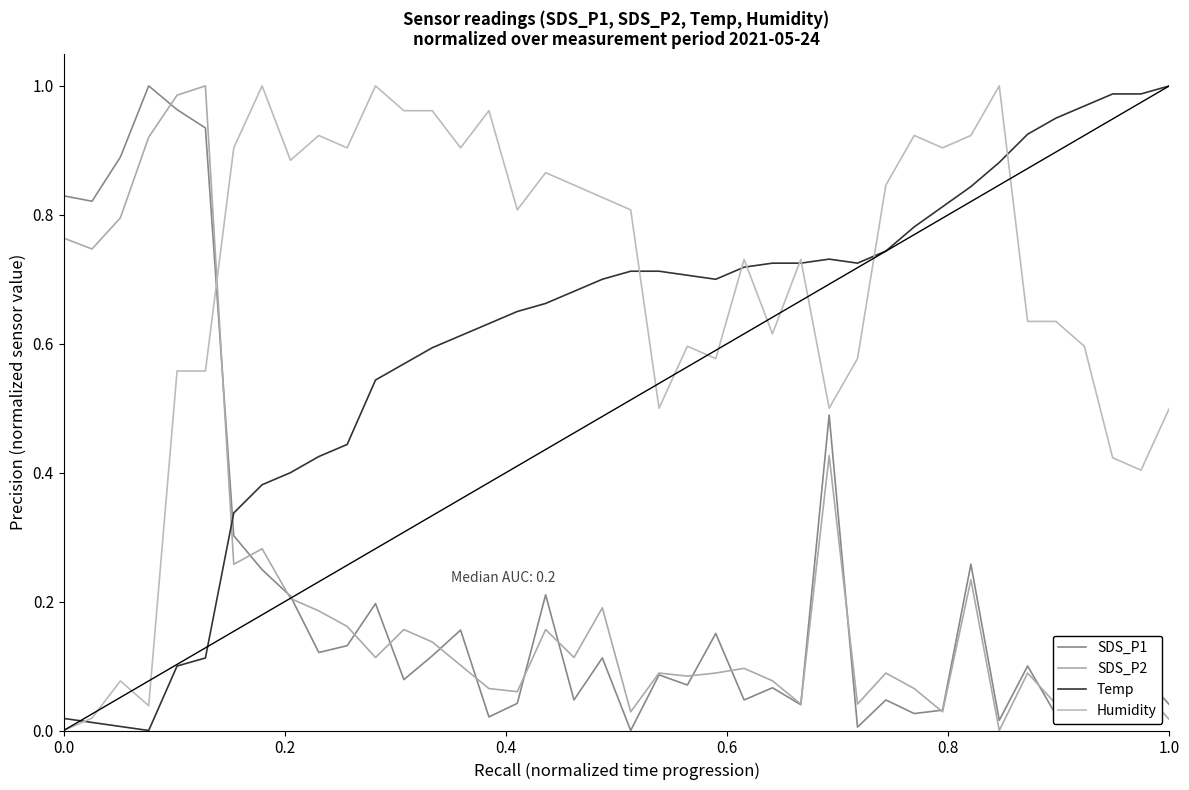

How many lines are shown in the chart?

4